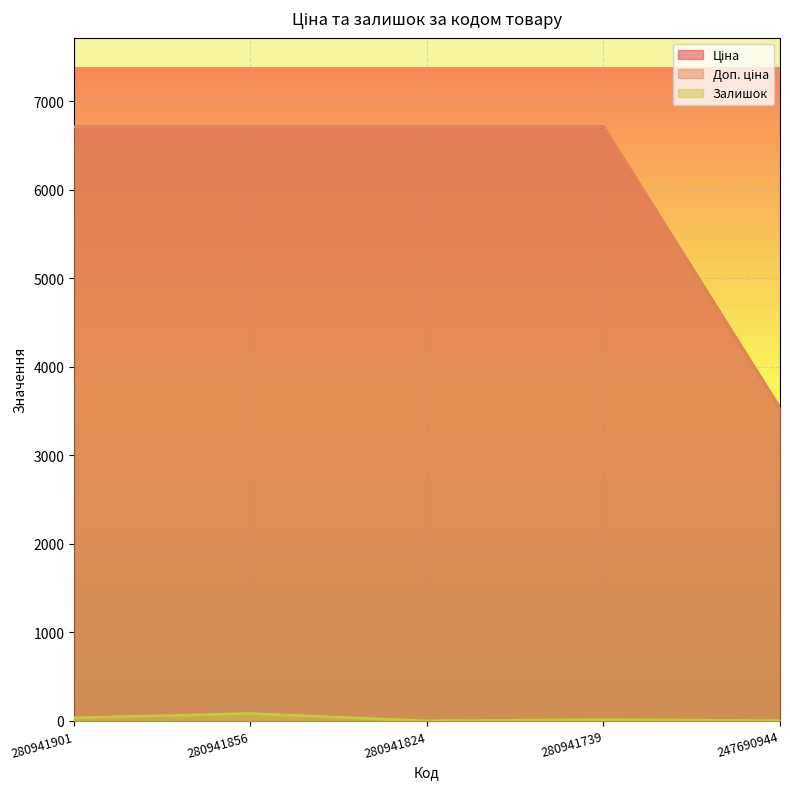

What is the total value across all series at 247690944?

7068.2